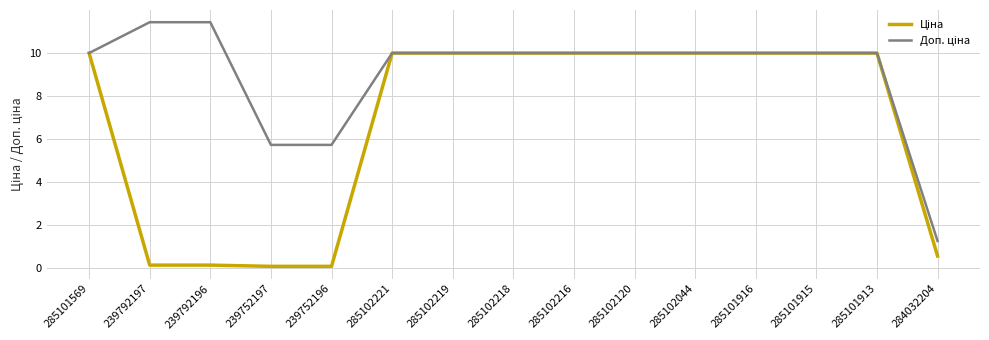

What position from the left is 285102044?

11